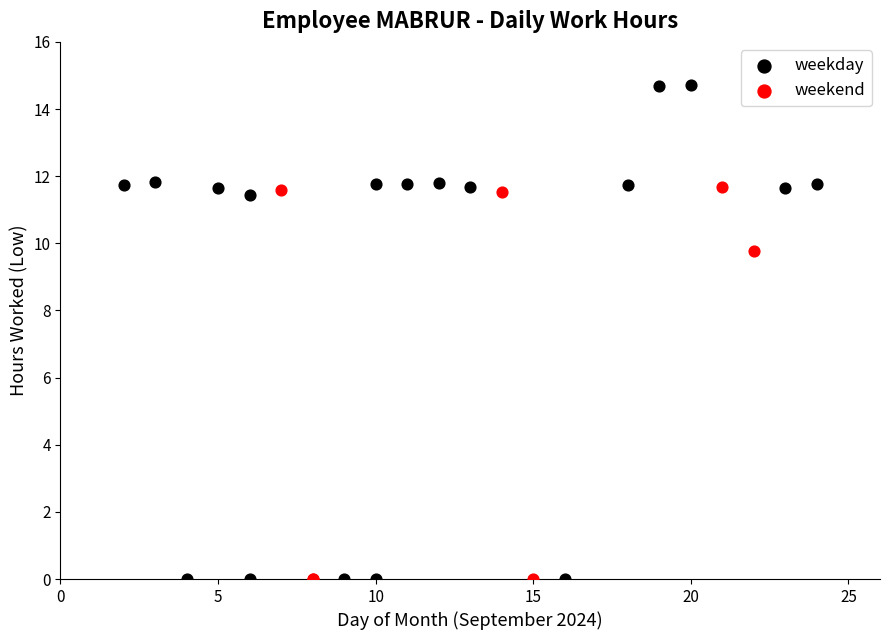

Which series has the widest spread of Y values?

weekday